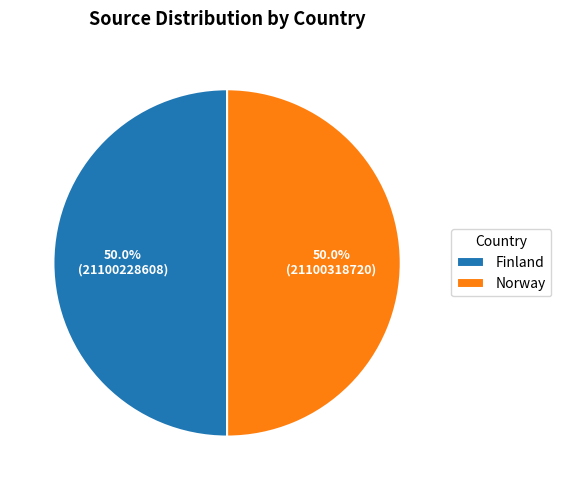

Is the sum of Finland and Norway greater than half?

Yes